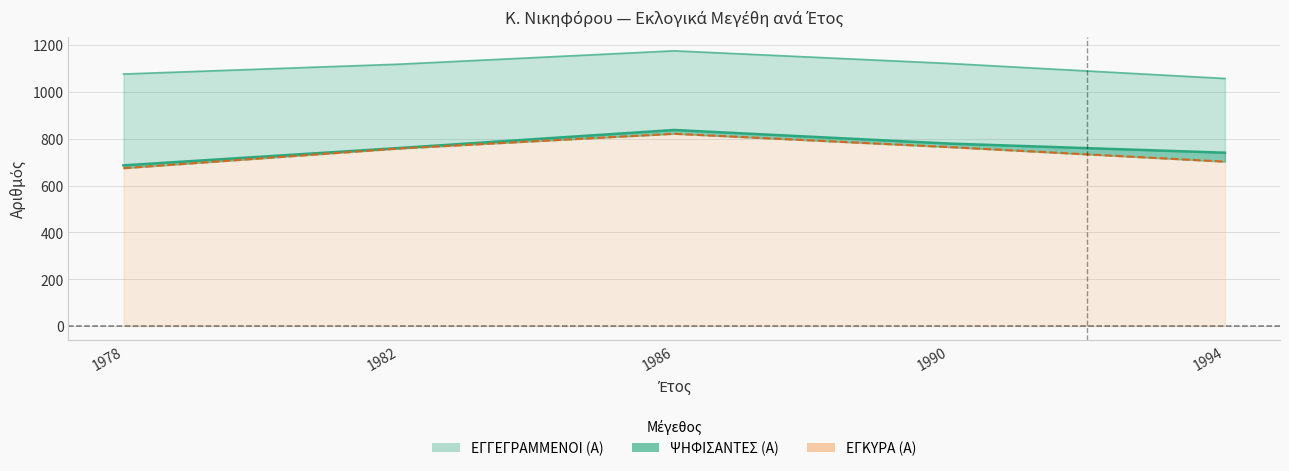

True or false: ΕΓΓΕΓΡΑΜΜΕΝΟΙ (Α) and ΨΗΦΙΣΑΝΤΕΣ (Α) intersect in this chart.

False